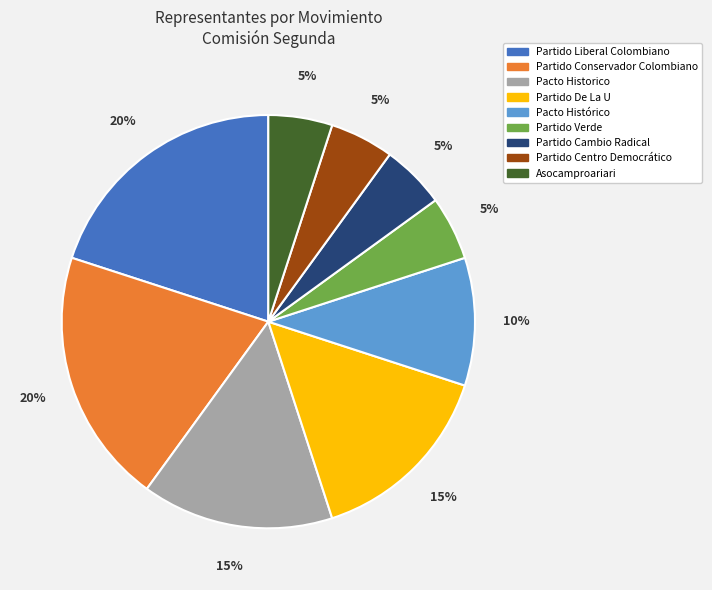

Is there a majority slice in this chart?

No